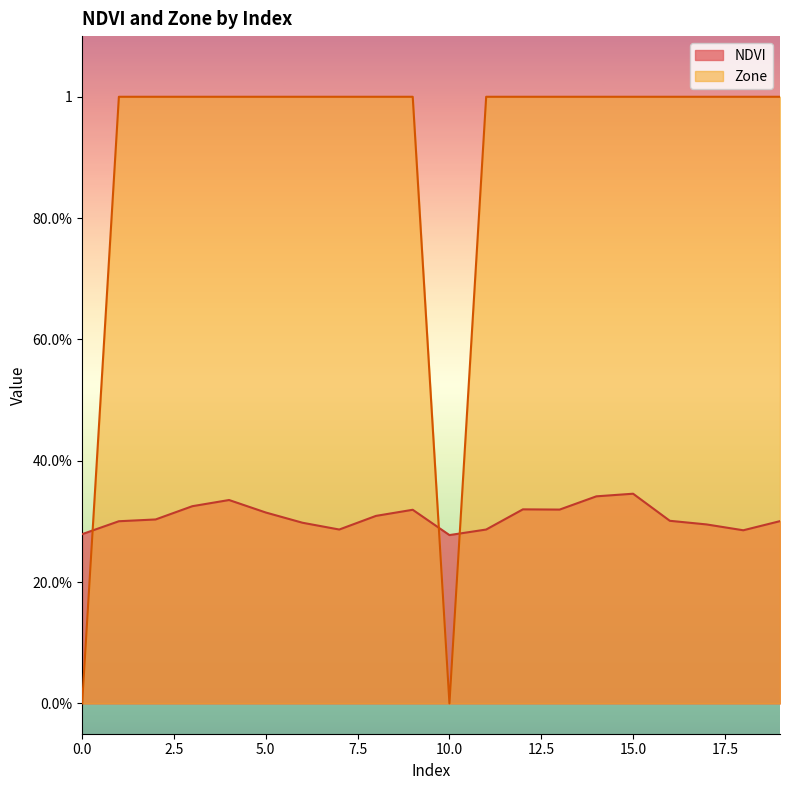

The value of Zone at 3 is 0.3. True or false?

False